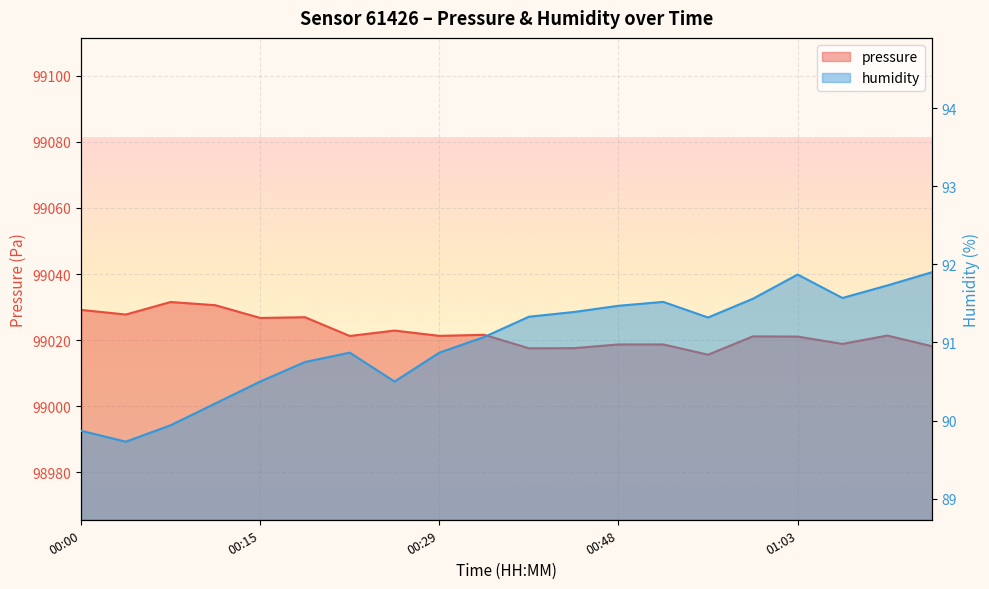

The humidity series shows 31.5 at 00:33. True or false?

False